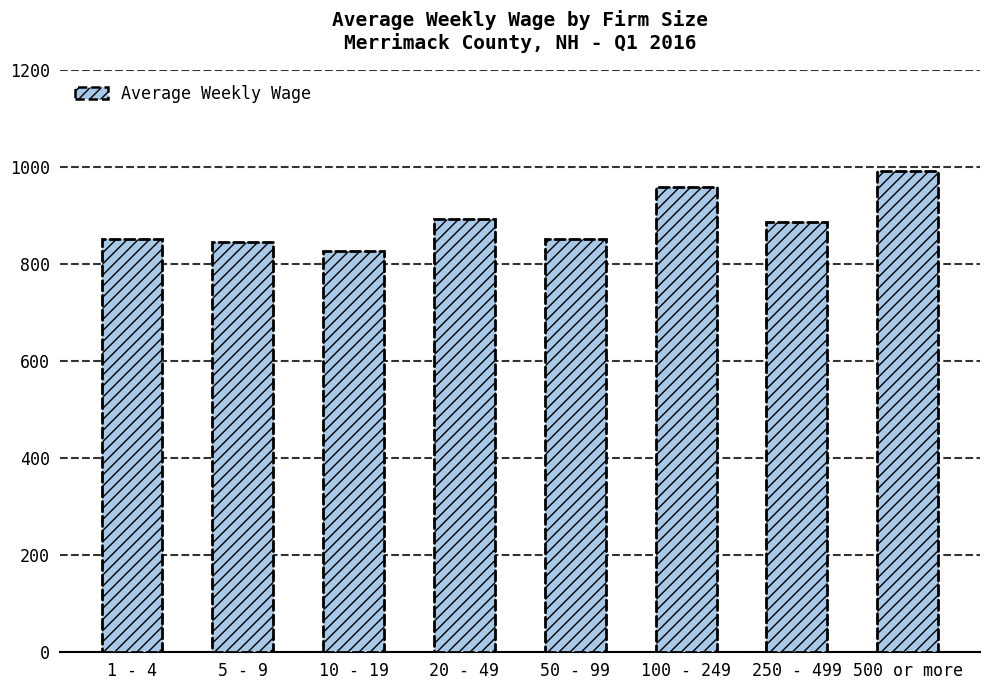

Is it true that the value at 250 - 499 is 1491.7?

False